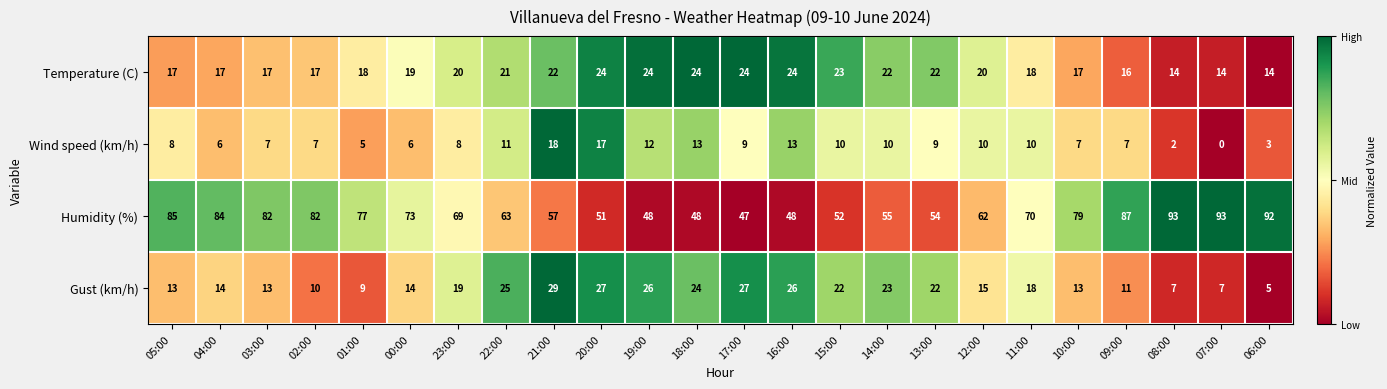

Read the Temperature (C) value at 19:00, to the nearest 10.

20